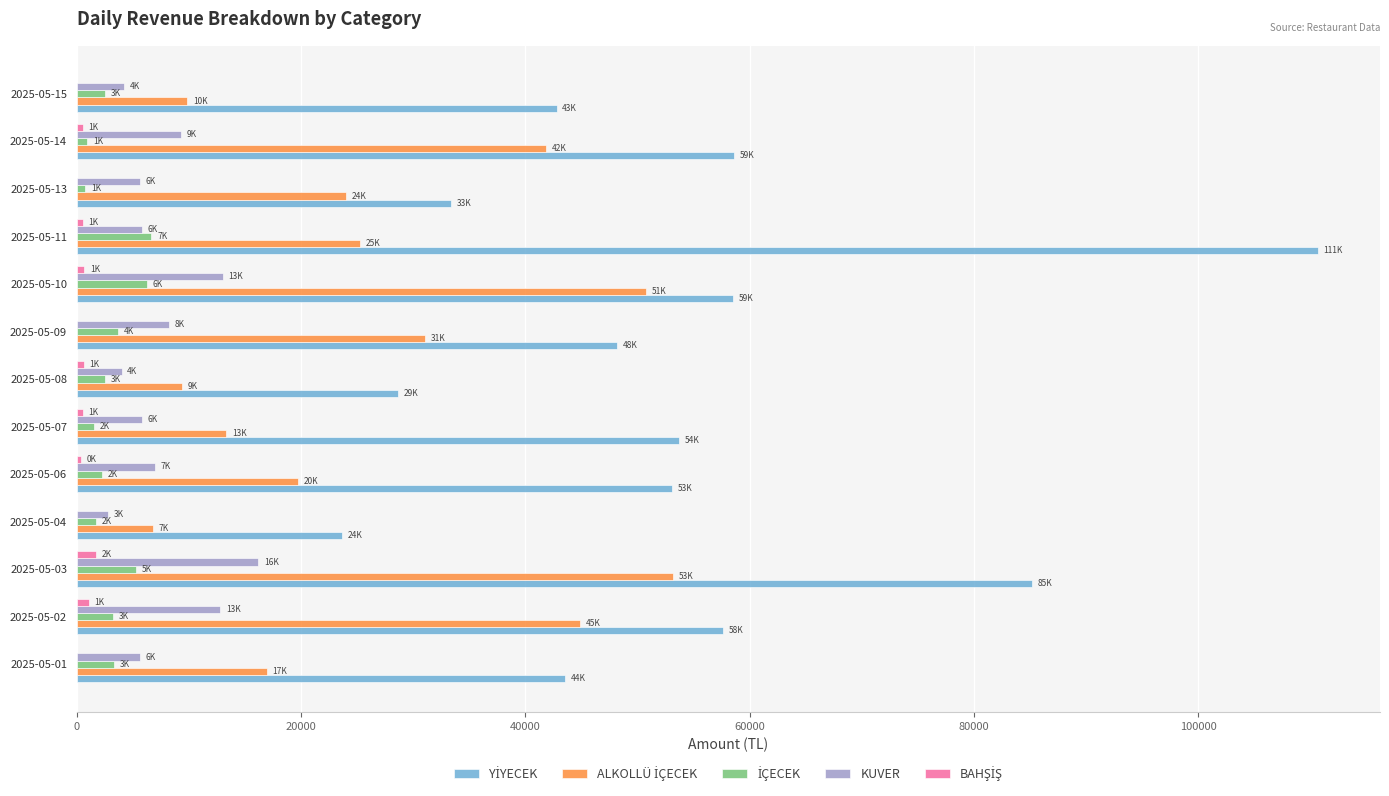

What is the maximum value for KUVER?

16200.0